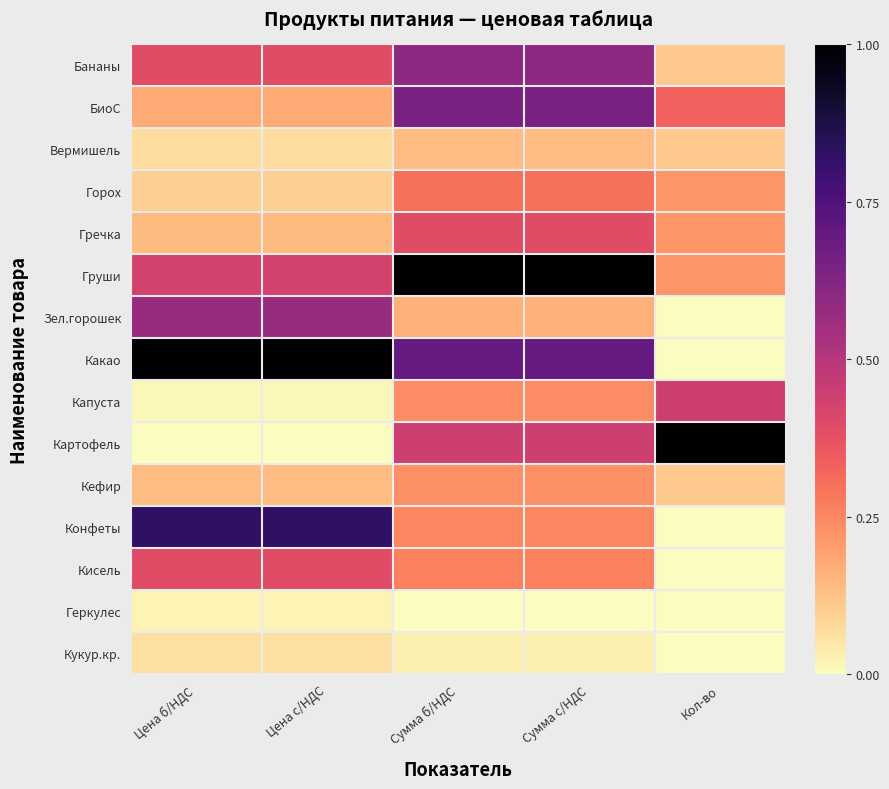

Which has a higher value, Сумма б/НДС or Цена б/НДС?

Сумма б/НДС